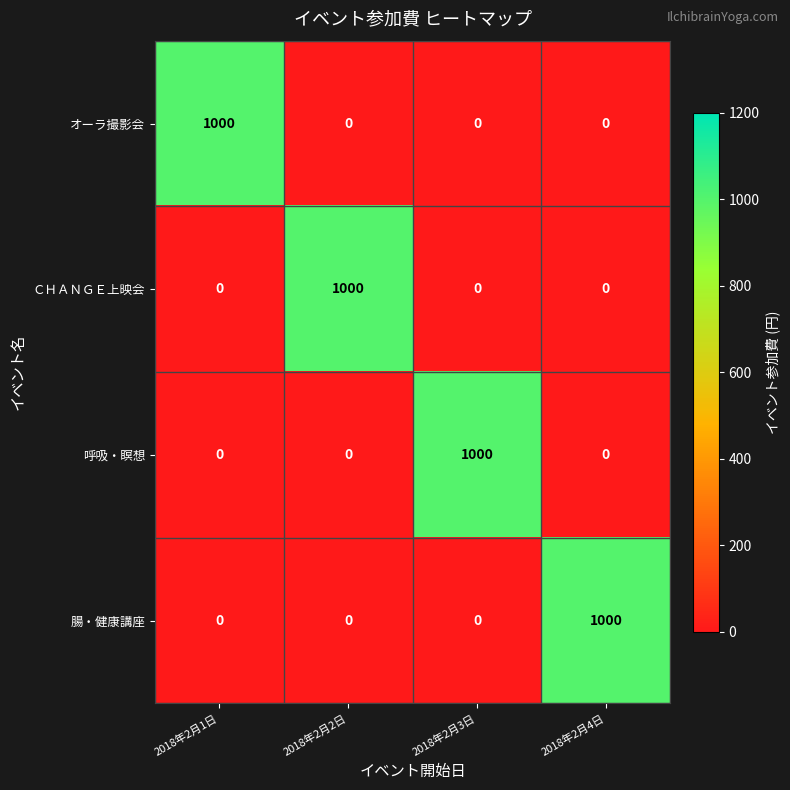

Reading right to left, what are all the values shown in this chart?

オーラ撮影会: 2018年2月4日=0	2018年2月3日=0	2018年2月2日=0	2018年2月1日=1000
ＣＨＡＮＧＥ上映会: 2018年2月4日=0	2018年2月3日=0	2018年2月2日=1000	2018年2月1日=0
呼吸・瞑想: 2018年2月4日=0	2018年2月3日=1000	2018年2月2日=0	2018年2月1日=0
腸・健康講座: 2018年2月4日=1000	2018年2月3日=0	2018年2月2日=0	2018年2月1日=0